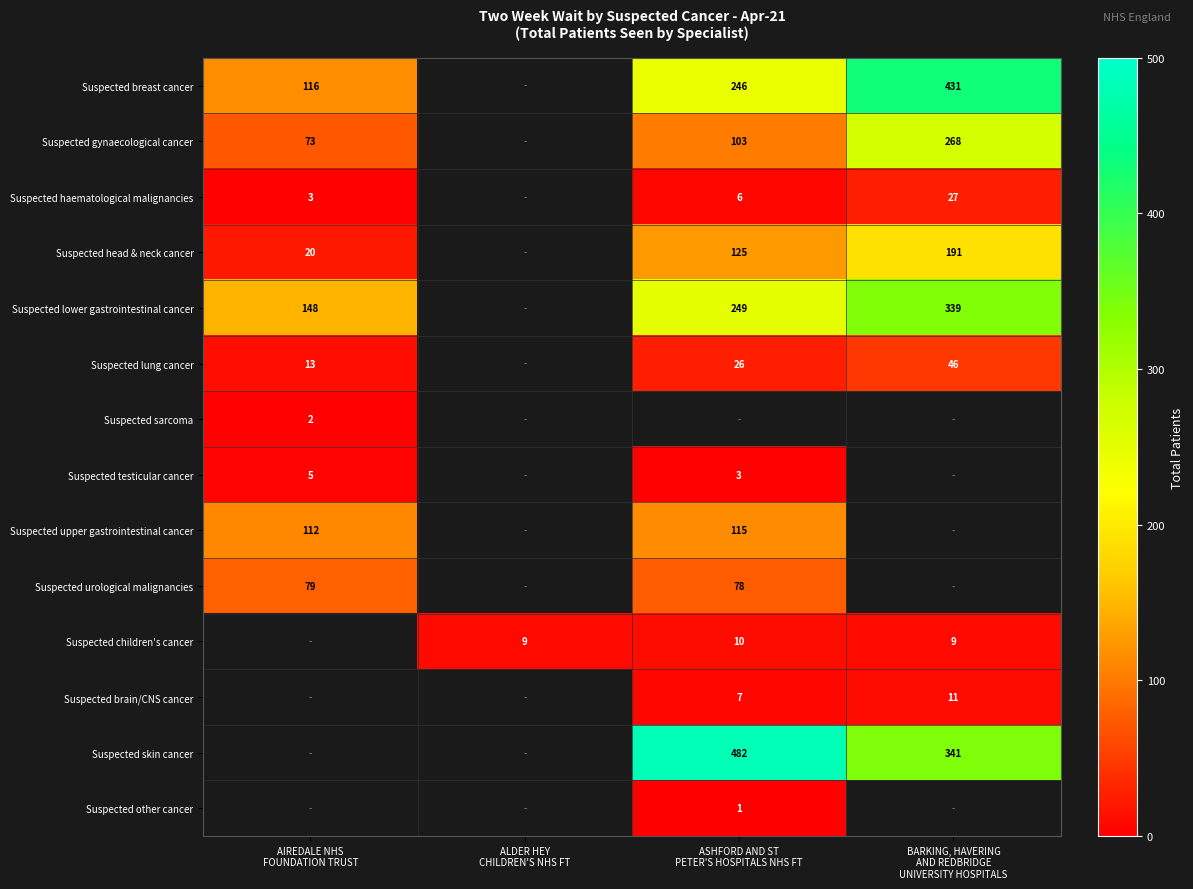

Is the value of Suspected upper gastrointestinal cancer at BARKING, HAVERING AND REDBRIDGE UNIVERSITY HOSPITALS greater than the value of Suspected other cancer at ASHFORD AND ST PETER'S HOSPITALS NHS FT?

No